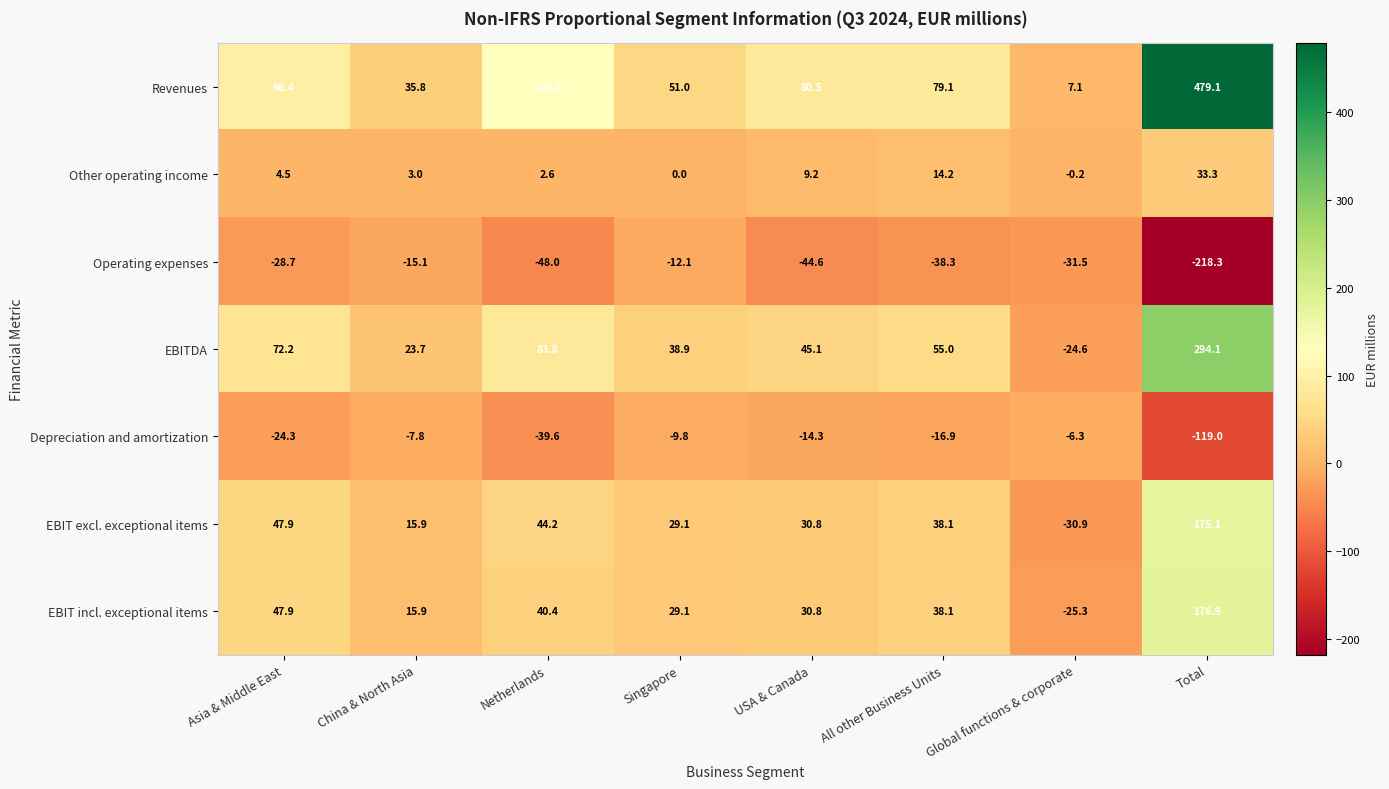

At which label does EBIT incl. exceptional items first exceed 38?

Asia & Middle East